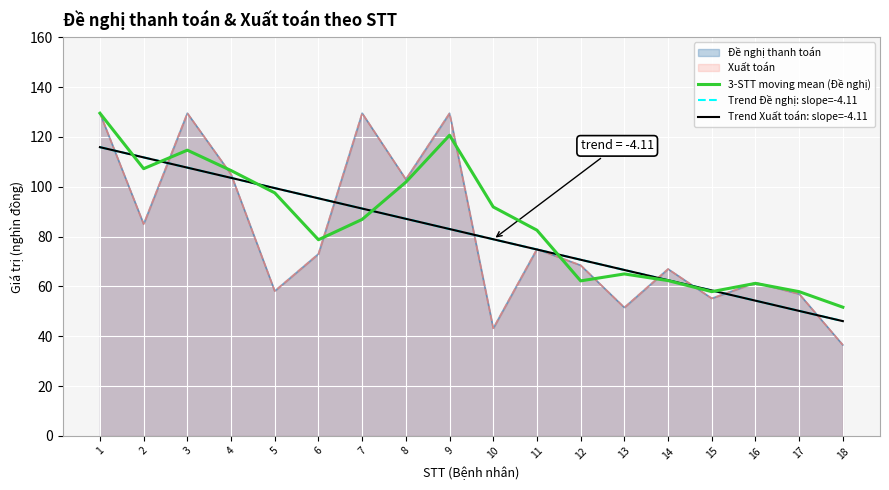

Which series changed the most between 8 and 12?

3-STT moving mean (Đề nghị)